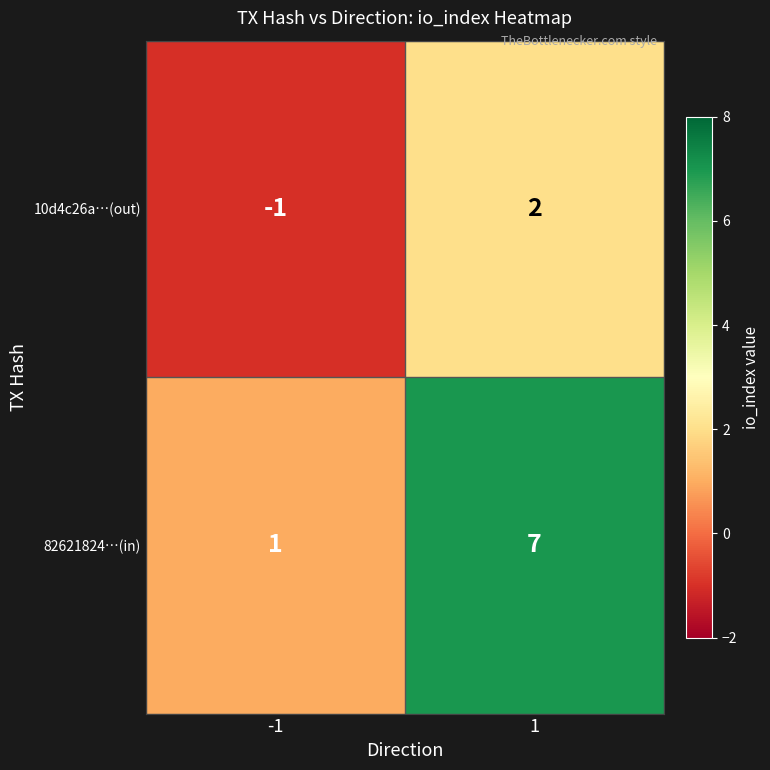

What is the sum of all 82621824…(in) values?

8